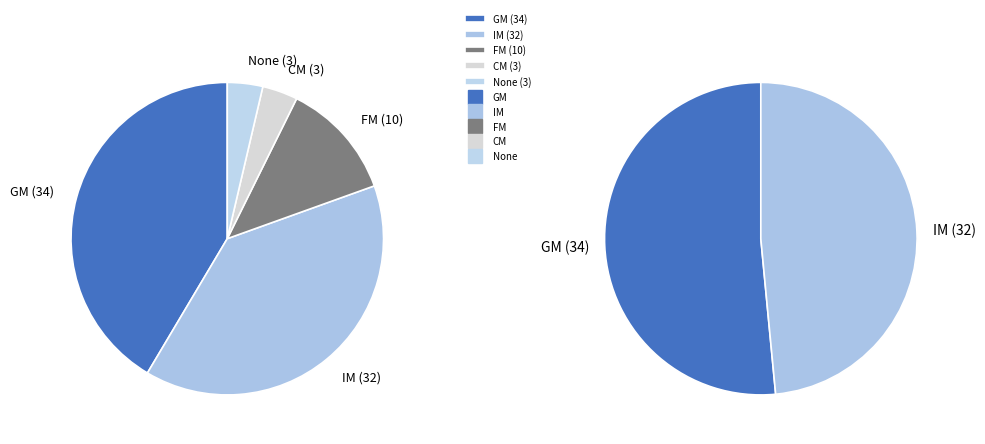

True or false: CM accounts for 1% of the total.

False